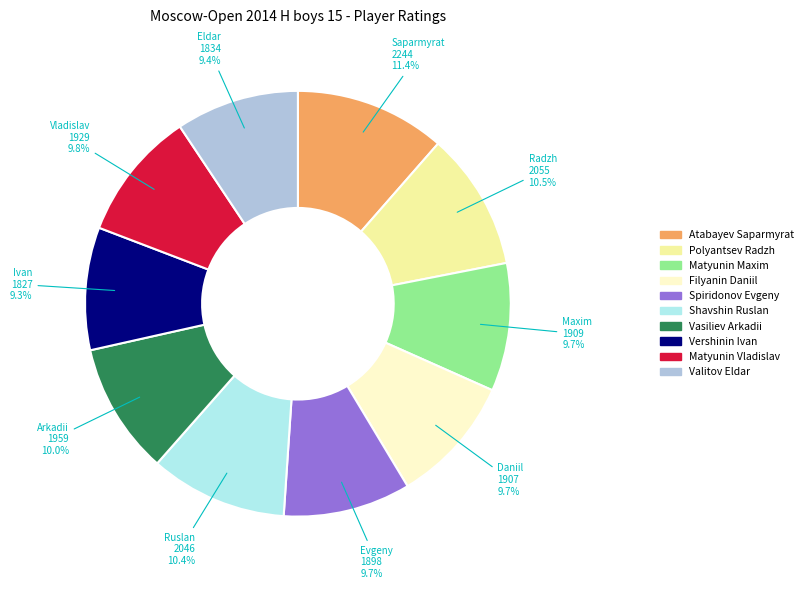

True or false: Filyanin Daniil accounts for 19% of the total.

False